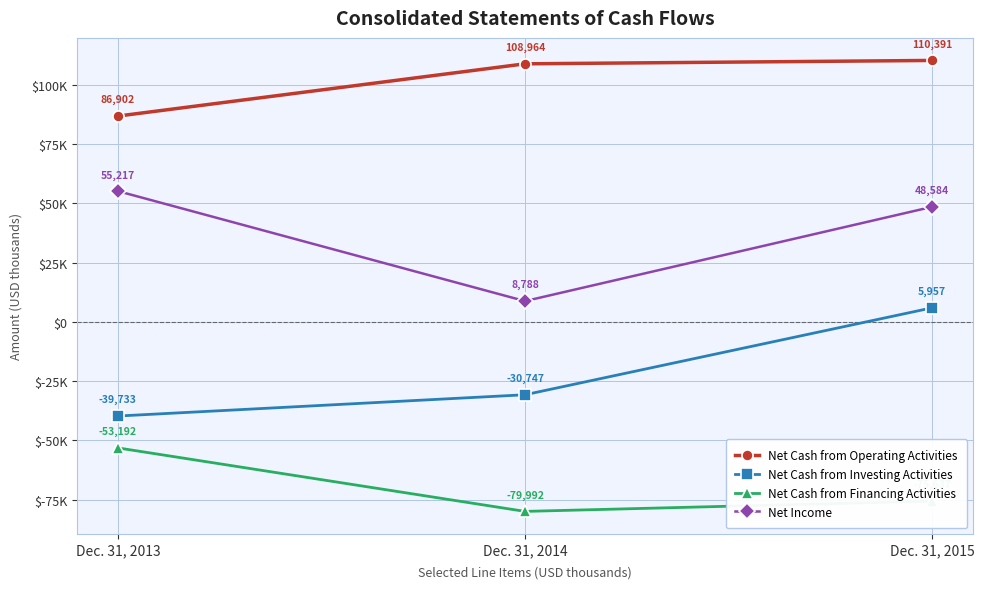

Where is Net Cash from Financing Activities nearest to the value -66592?

Dec. 31, 2015